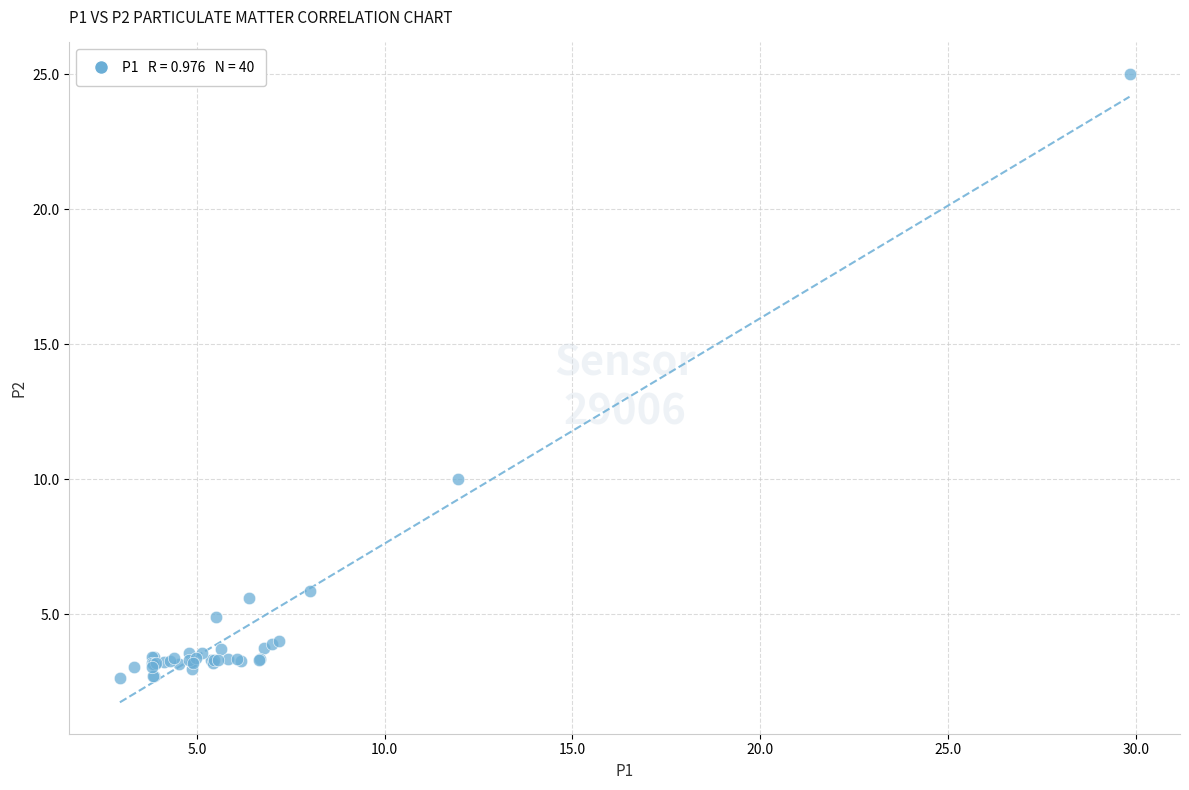

What Y value in the scatter plot is closest to 13?

10.0